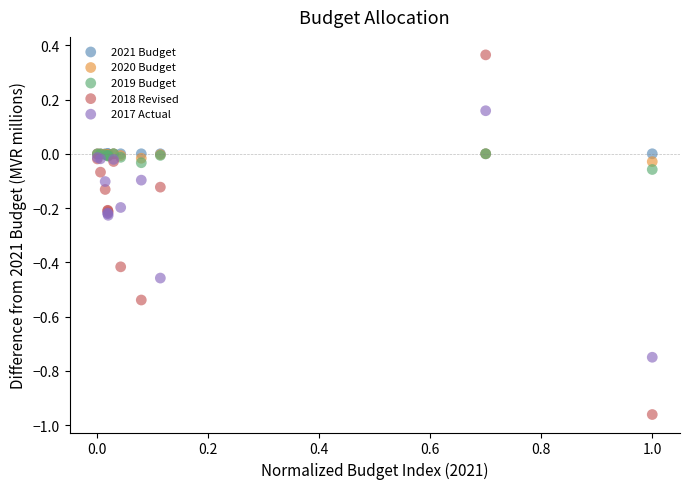

What are all the series names shown in the legend?

2021 Budget, 2020 Budget, 2019 Budget, 2018 Revised, 2017 Actual